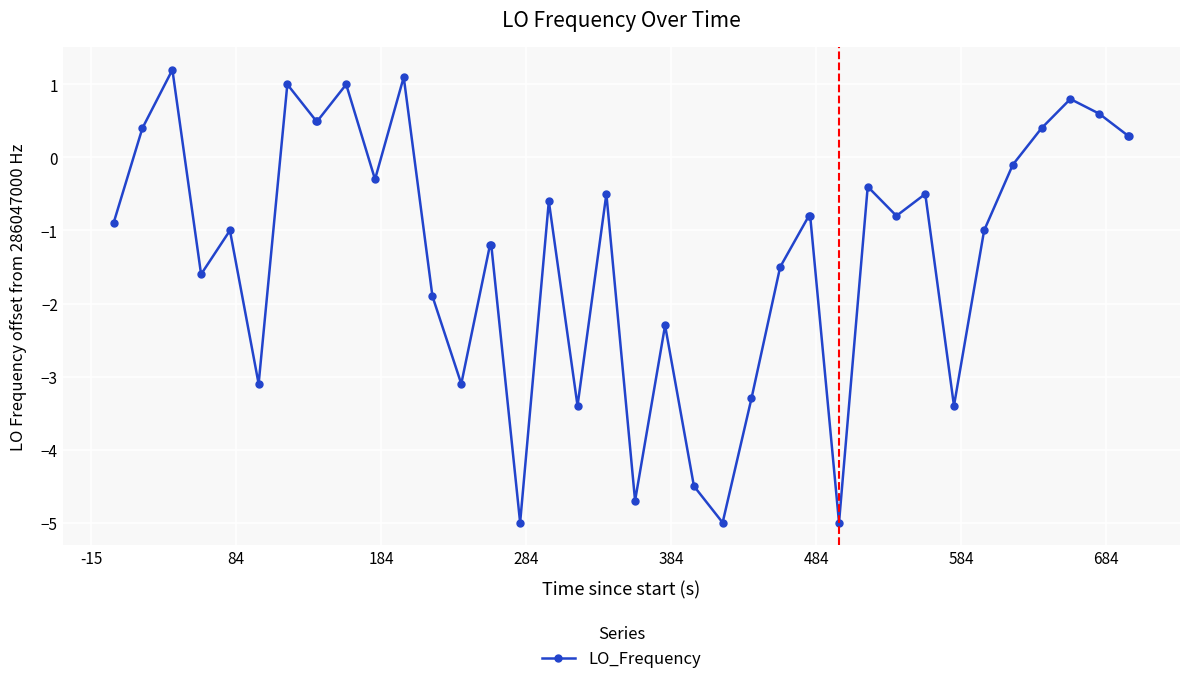

What is the maximum value shown in the chart?

1.2